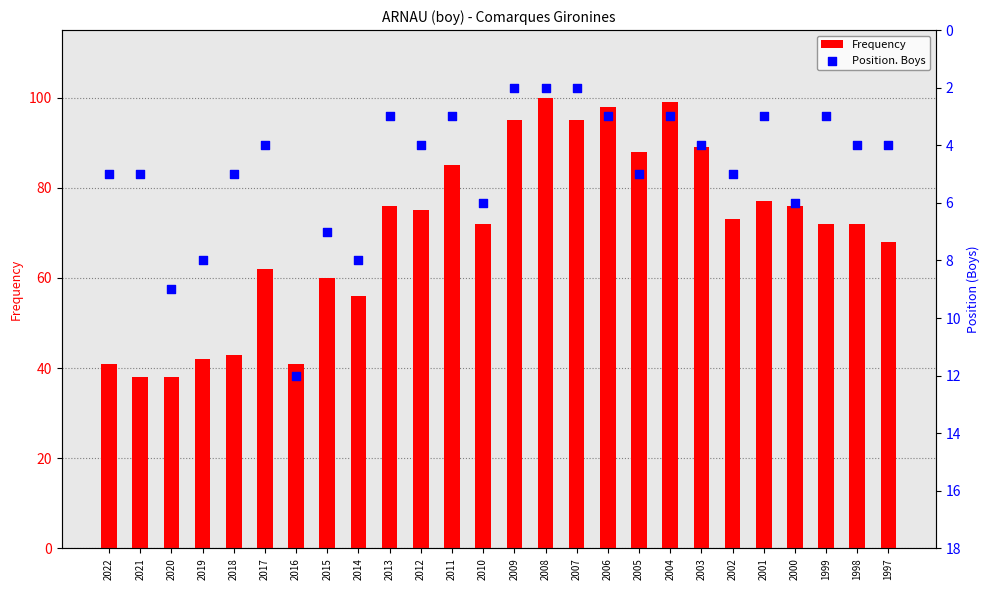

Which series has the largest total across all categories?

Frequency